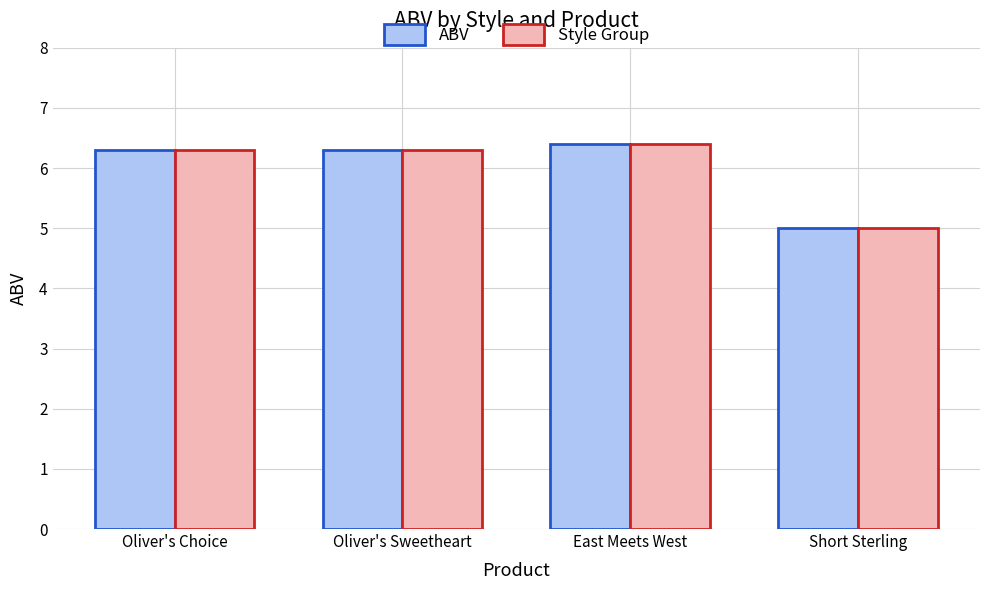

At which label does Style Group reach its peak?

East Meets West